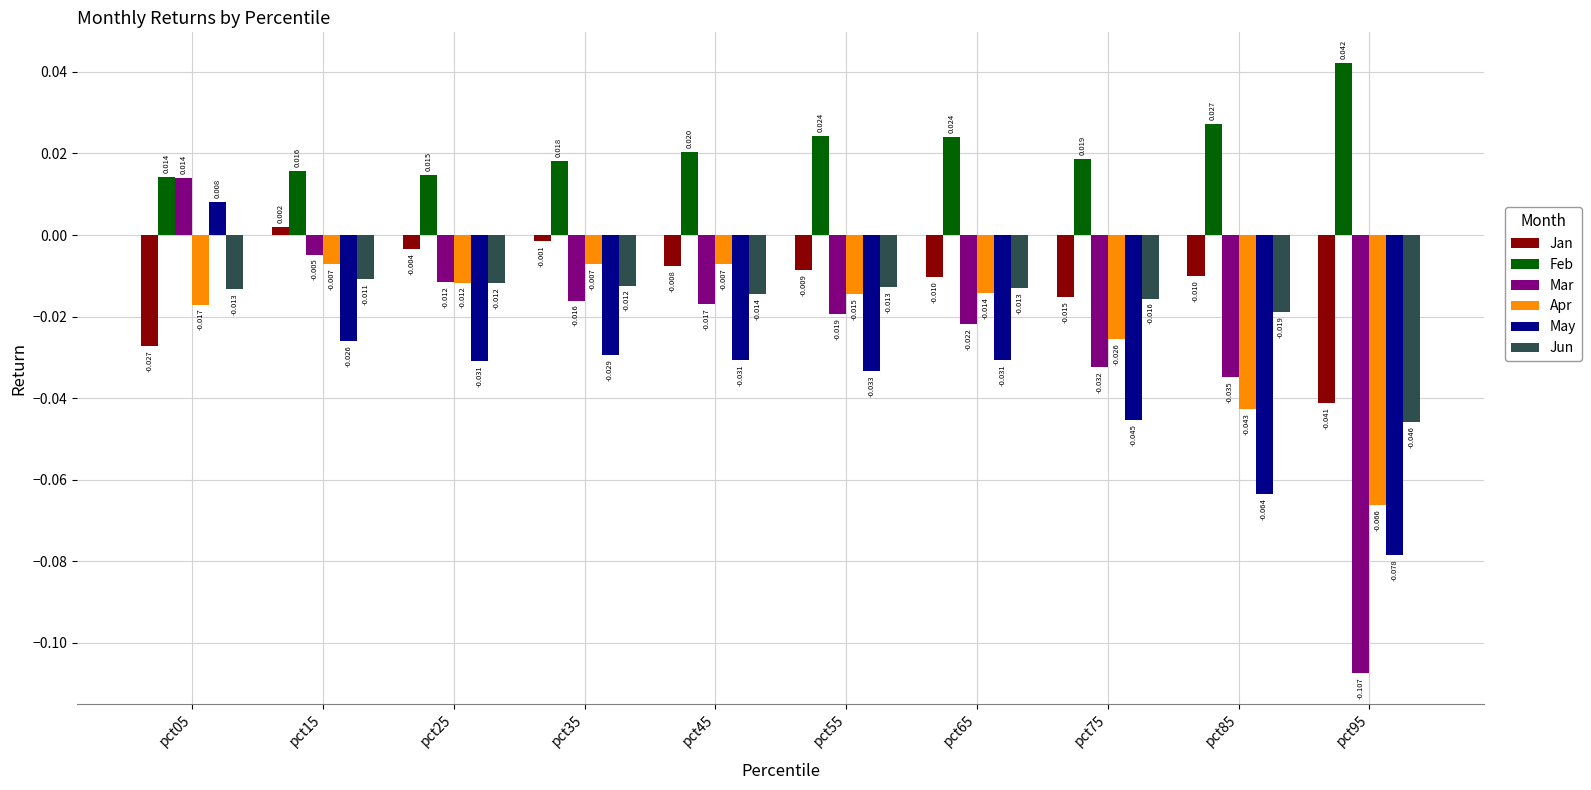

Is the value of Apr at pct45 greater than the value of Mar at pct65?

Yes